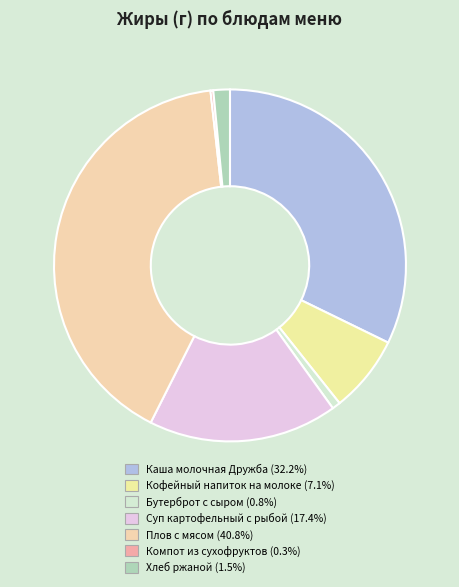

True or false: Кофейный напиток на молоке accounts for 19% of the total.

False